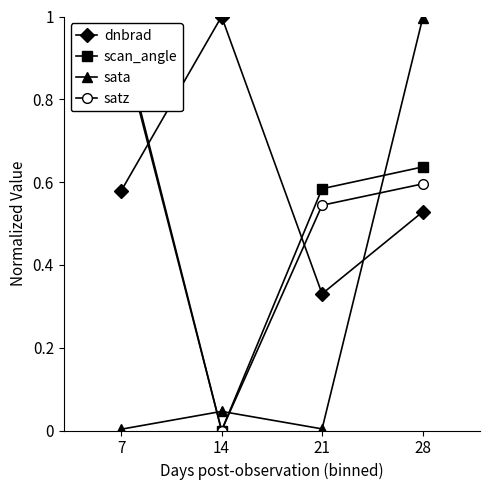

Between which two adjacent categories do scan_angle and sata first intersect?

7 and 14